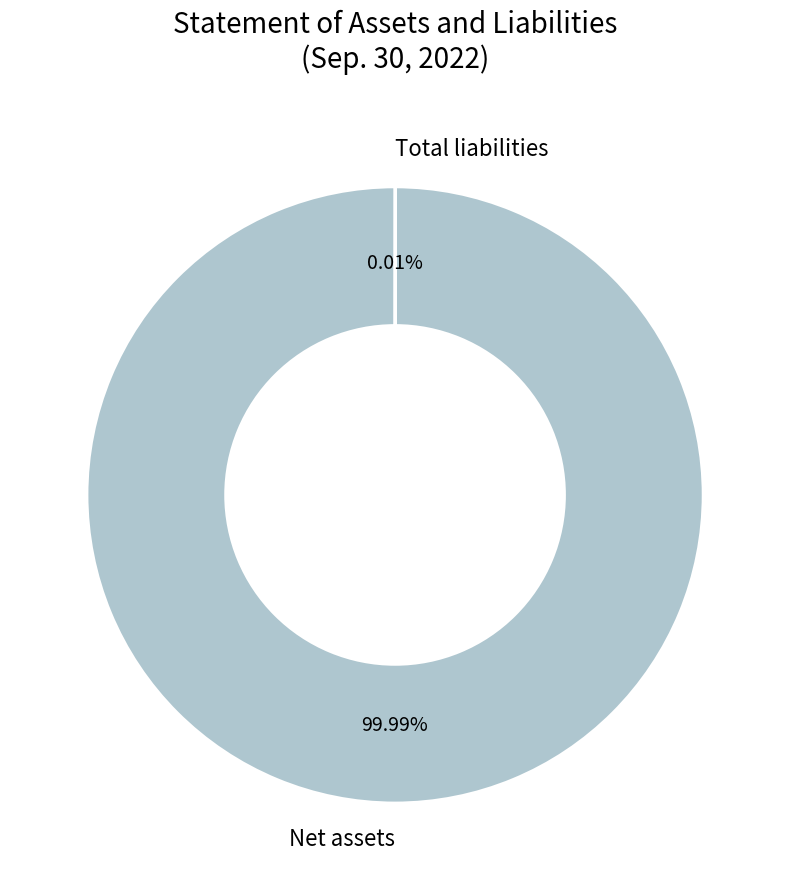

Is there a majority slice in this chart?

Yes